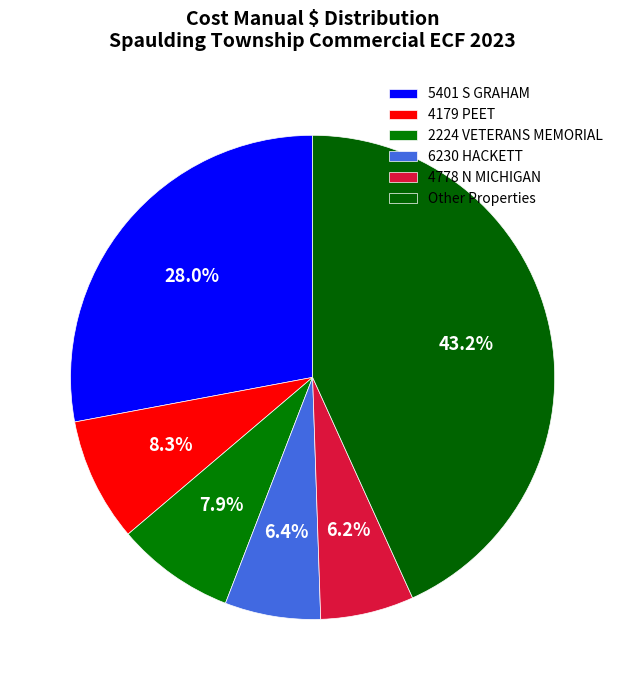

Is there a majority slice in this chart?

No